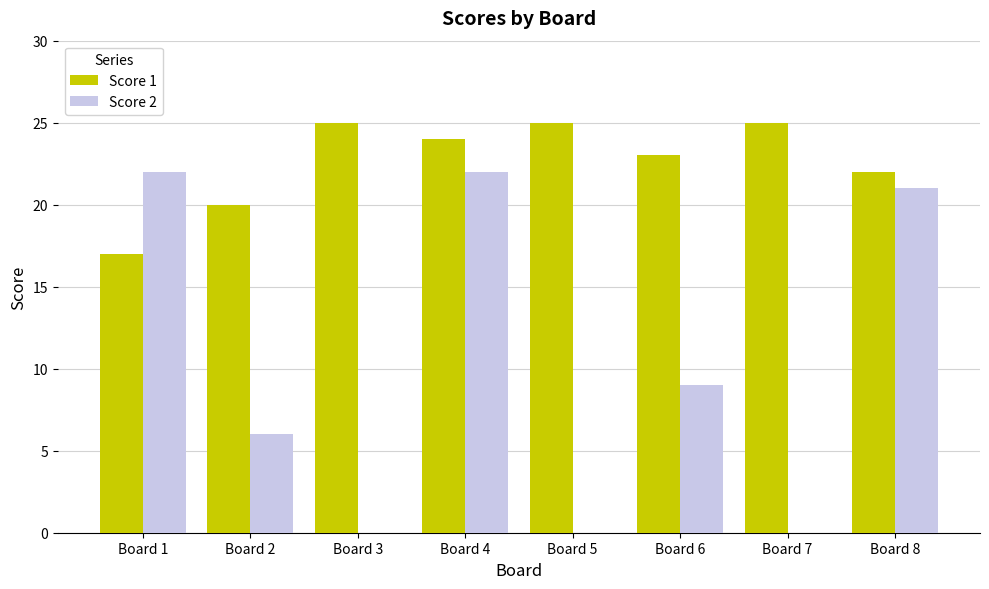

Which series has the widest spread of values?

Score 2